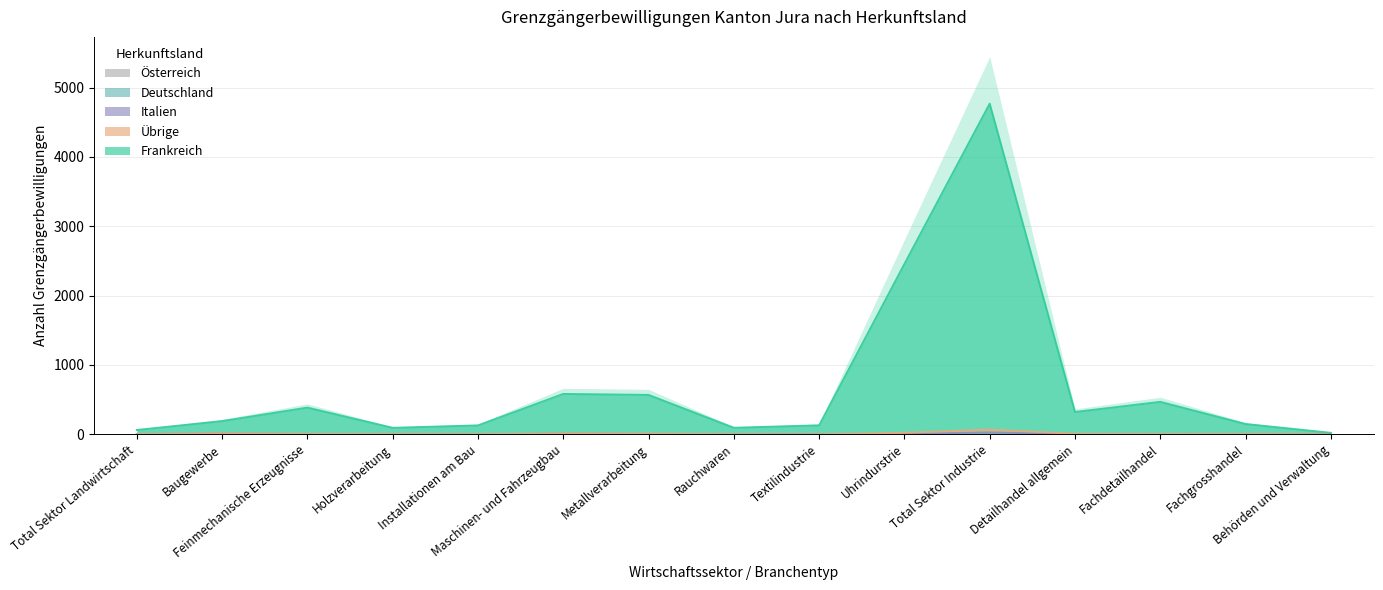

In Übrige, how many points are higher than both neighbors (excluding endpoints)?

3